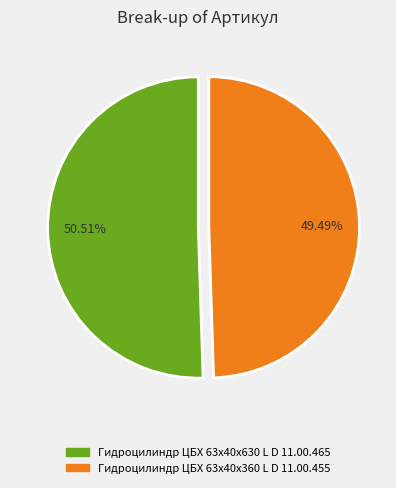

How many slices are in this pie chart?

2